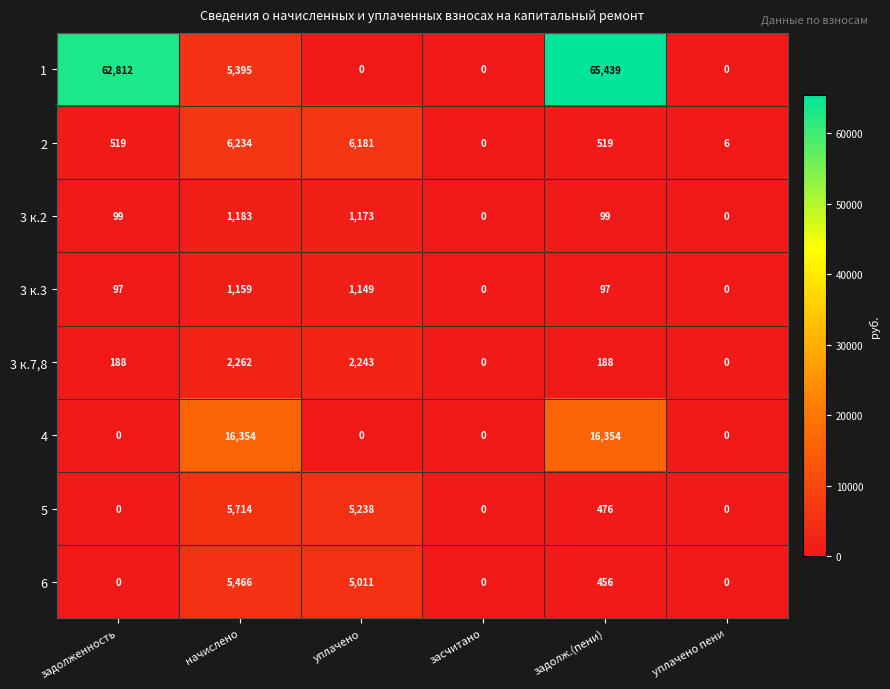

True or false: 6 has a value of 0 at засчитано.

True